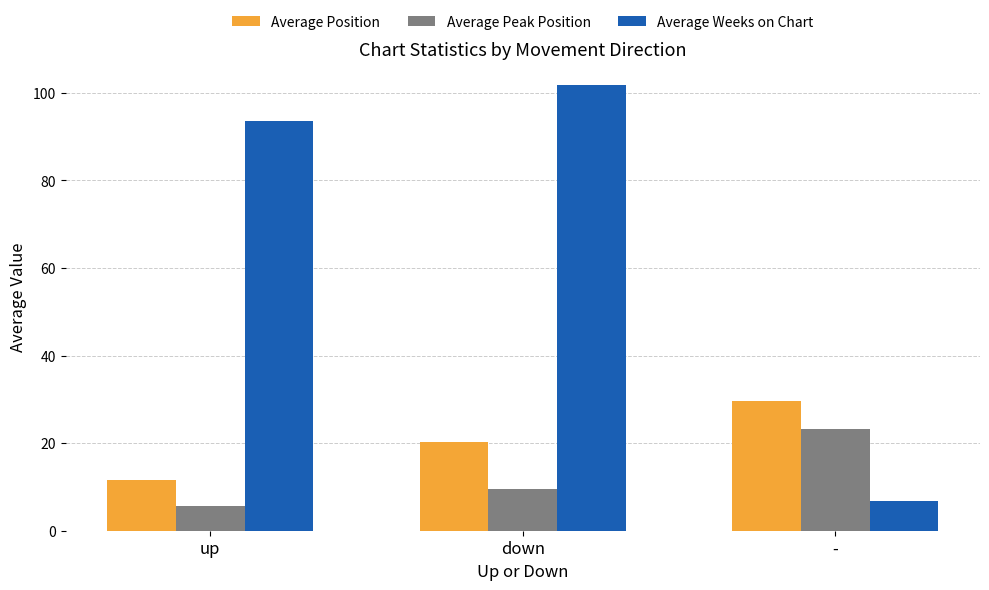

Rank the categories by Average Peak Position value from lowest to highest.

up, down, -